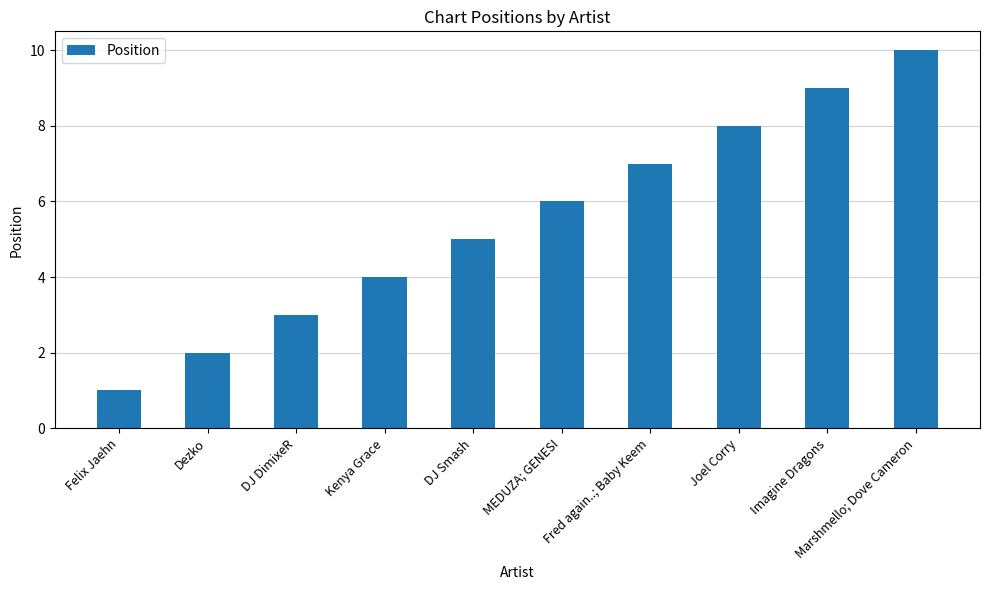

What is the difference between the values at Fred again..; Baby Keem and MEDUZA; GENESI?

1